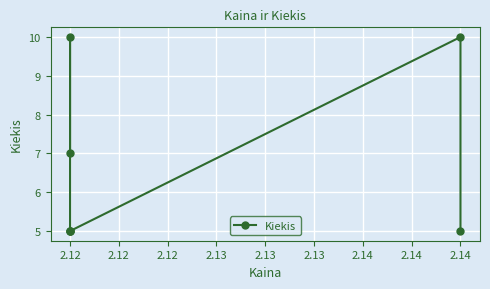

The value at 2.12 is 11. True or false?

False